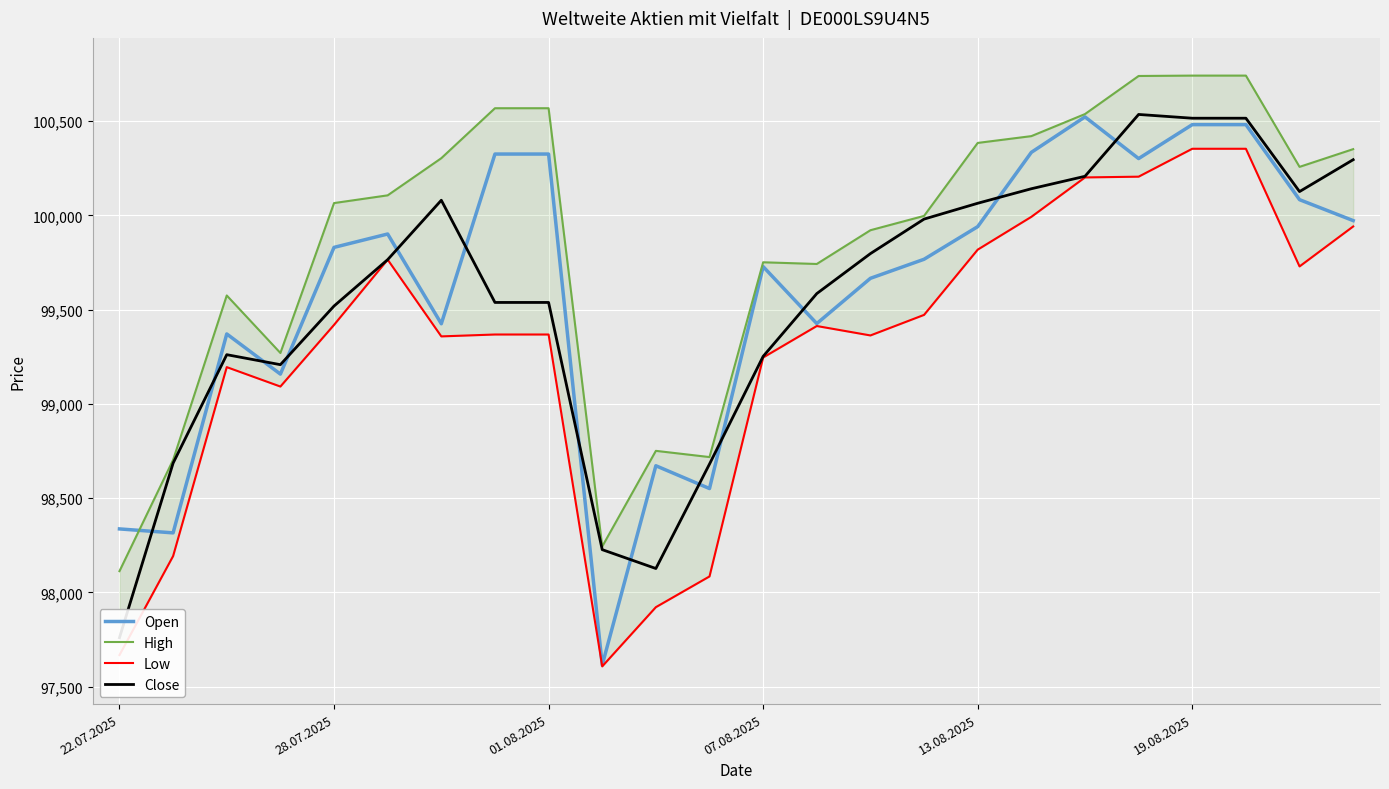

What is the difference between the High values at 21 and 14?

820